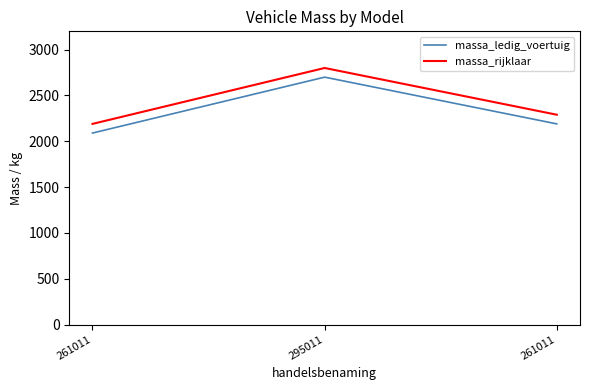

How many lines are shown in the chart?

2